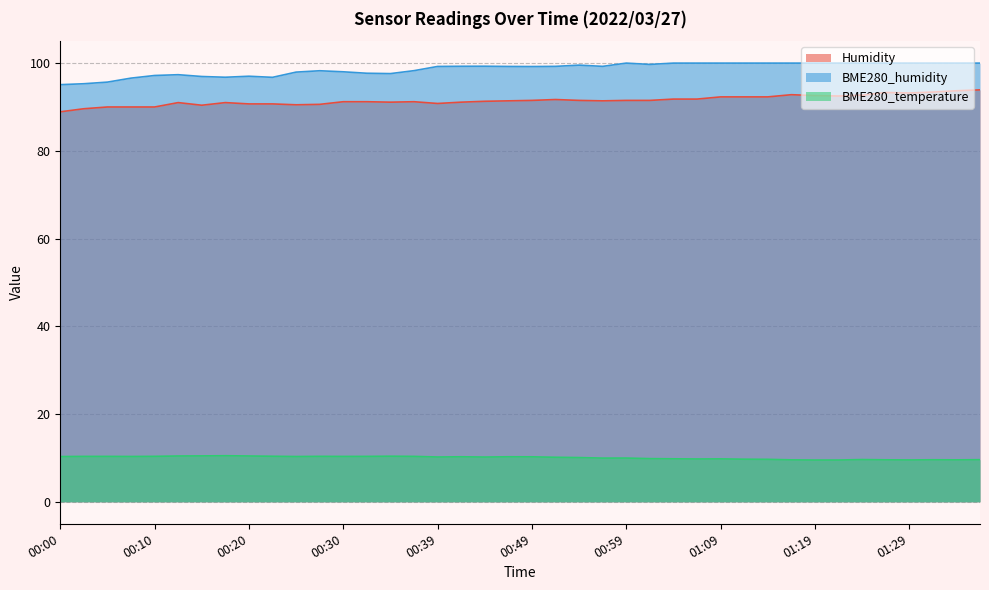

Rank the series by their maximum value, from lowest to highest.

BME280_temperature, Humidity, BME280_humidity